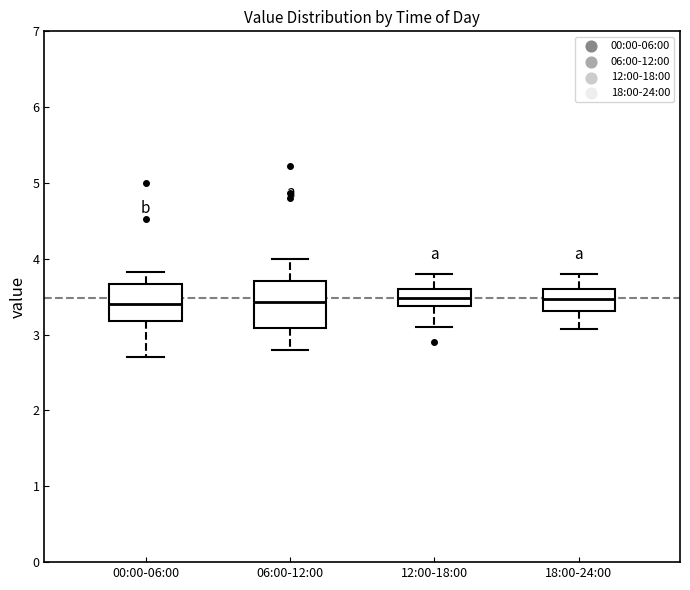

Comparing the boxes themselves (not the whiskers), which one is the tallest?

06:00-12:00